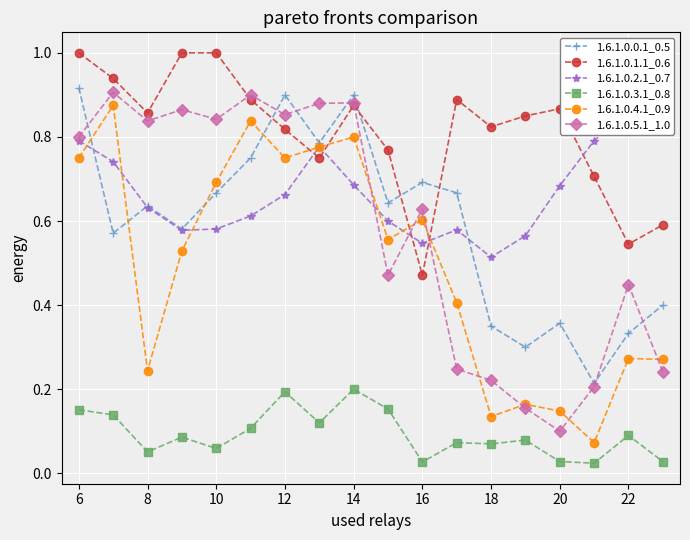

True or false: 1.6.1.0.1.1_0.6 and 1.6.1.0.5.1_1.0 cross at least once.

True